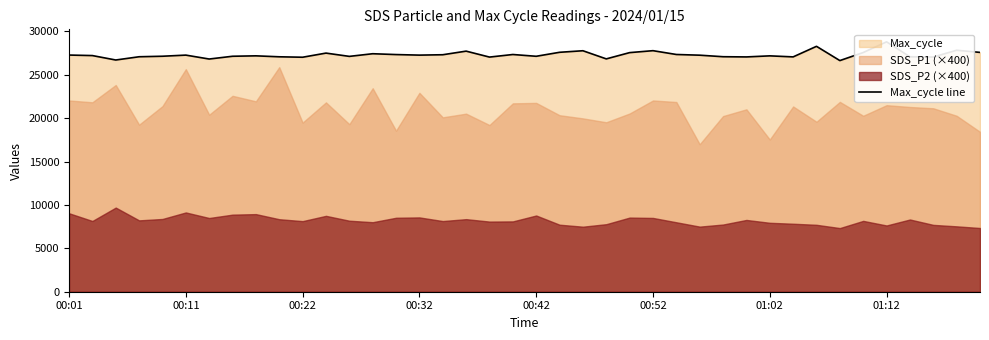

True or false: there are more than 0 points higher than both neighbors.

True